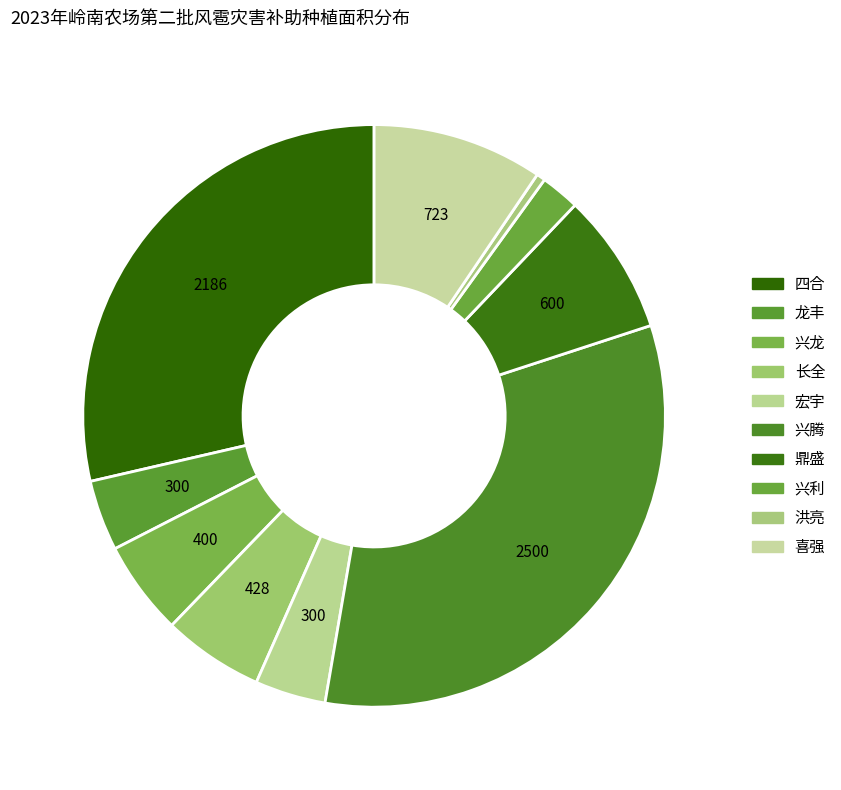

What is the largest slice in the pie chart?

兴腾